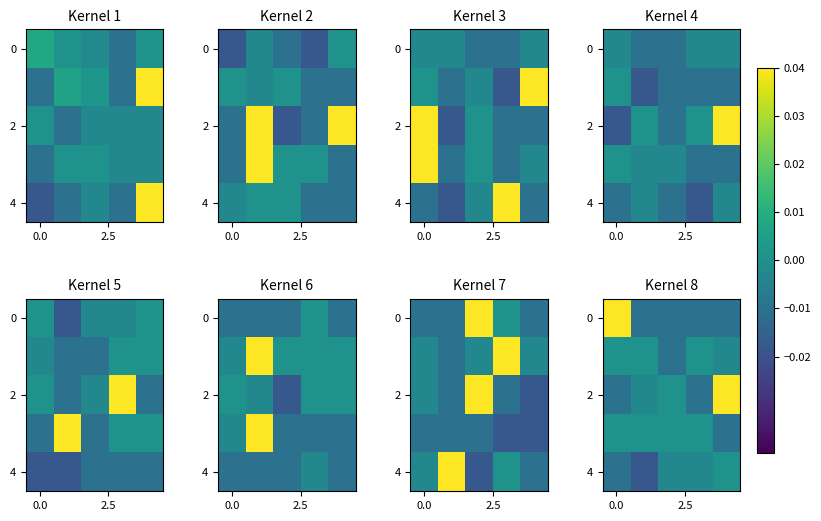

What is the difference between the maximum and minimum values in the row_2 series?

0.1